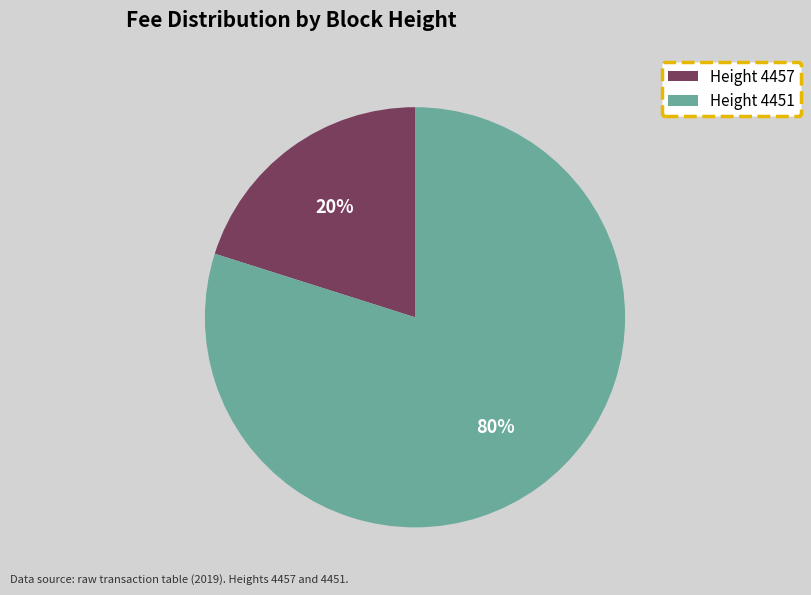

How many slices are in this pie chart?

2